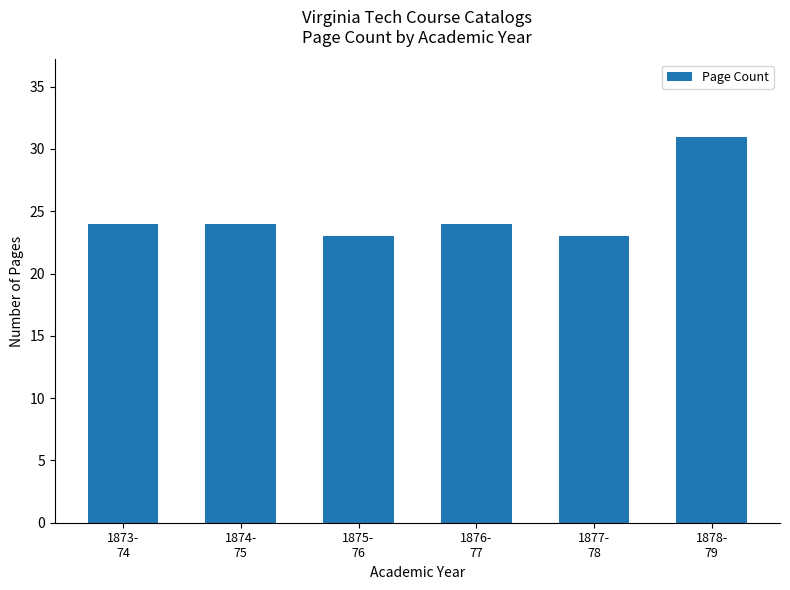

The value at 1875-
76 is 35. True or false?

False